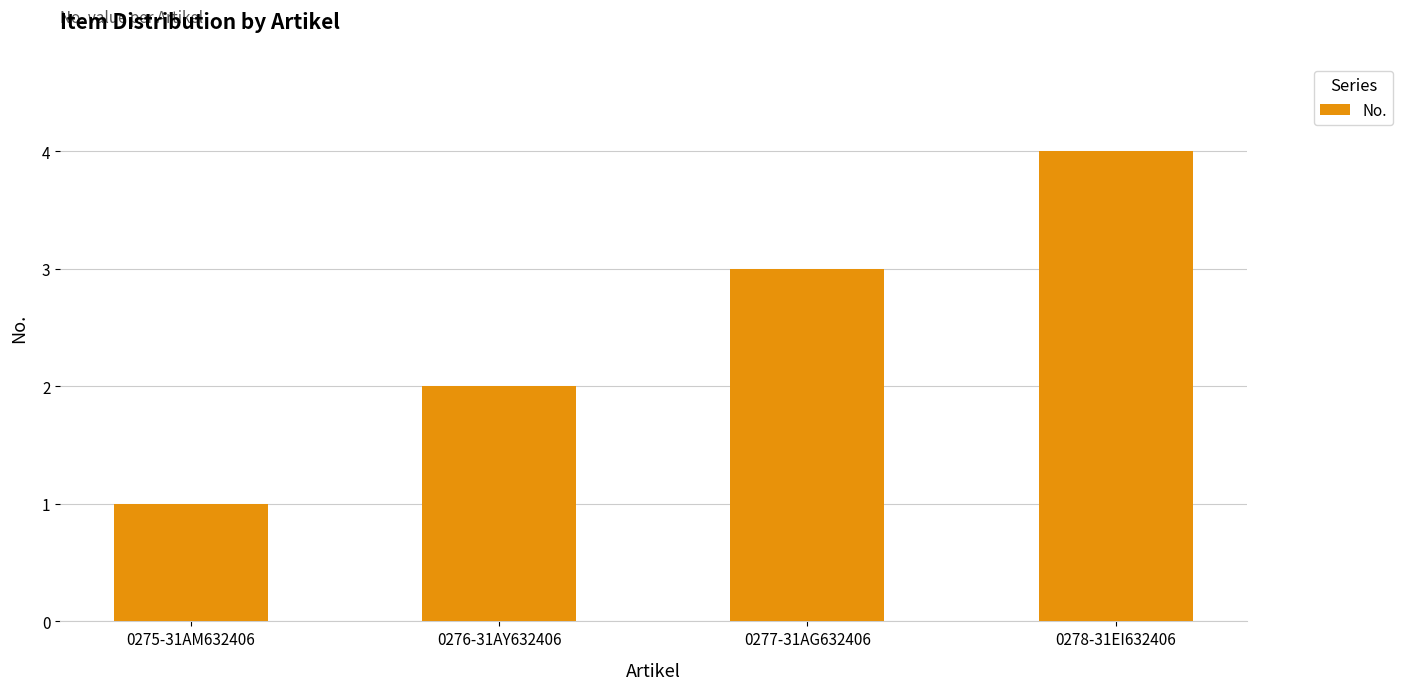

True or false: the data shows 2 at 0275-31AM632406.

False